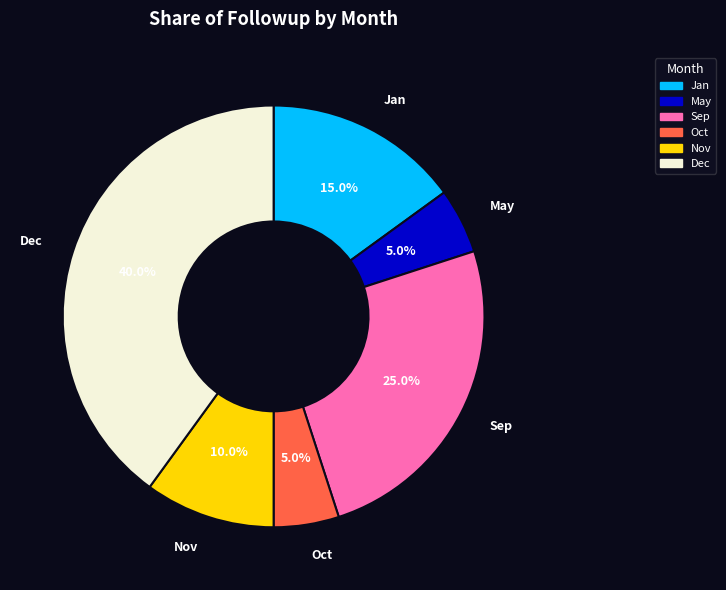

What percentage is NOT represented by May?

95.0%